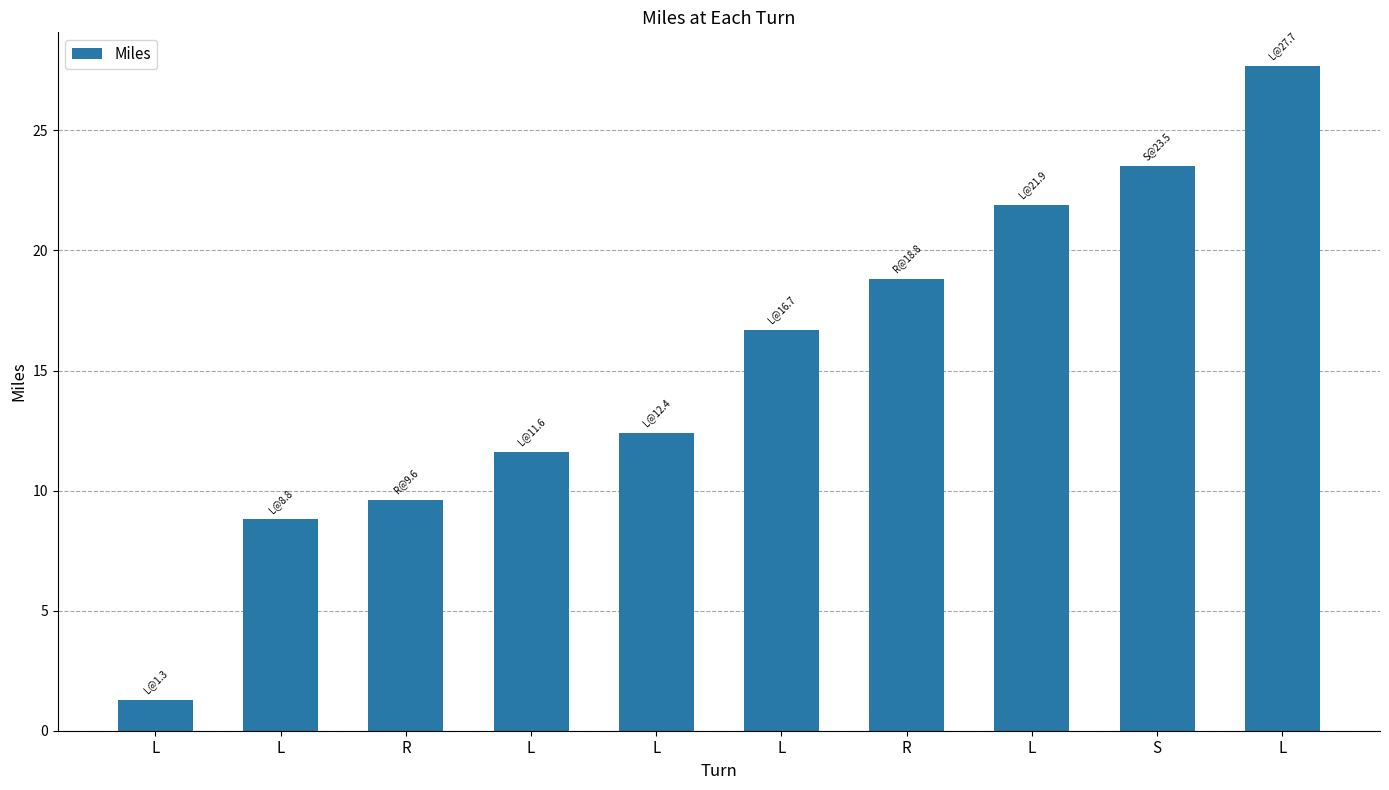

Which label corresponds to the smallest value in the chart?

L